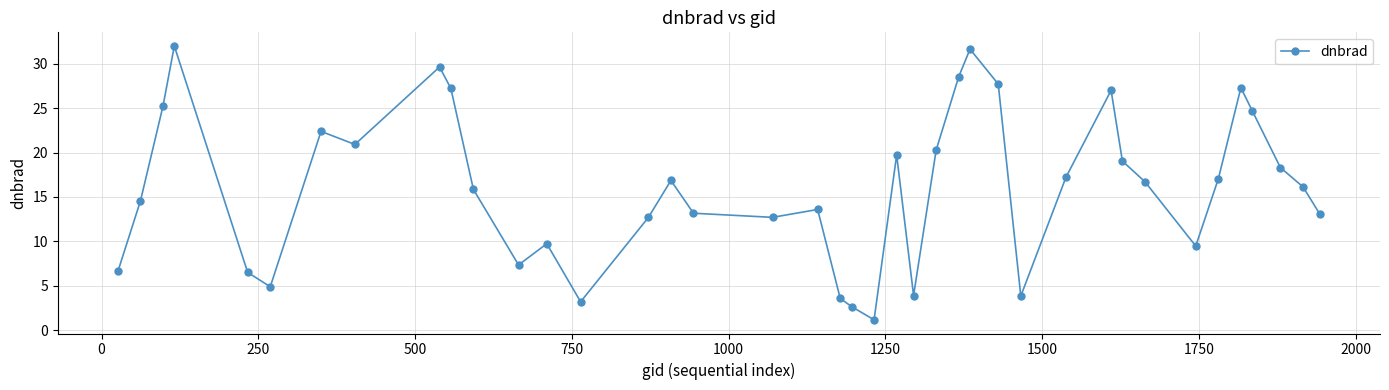

What is the minimum value shown in the chart?

1.2